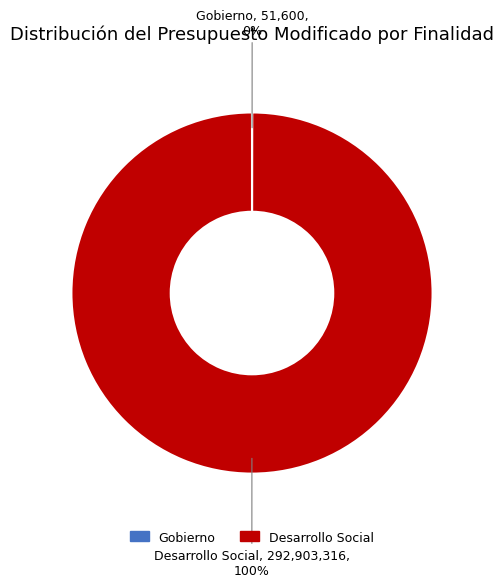

Is it true that Desarrollo Social is 100% of the pie?

True